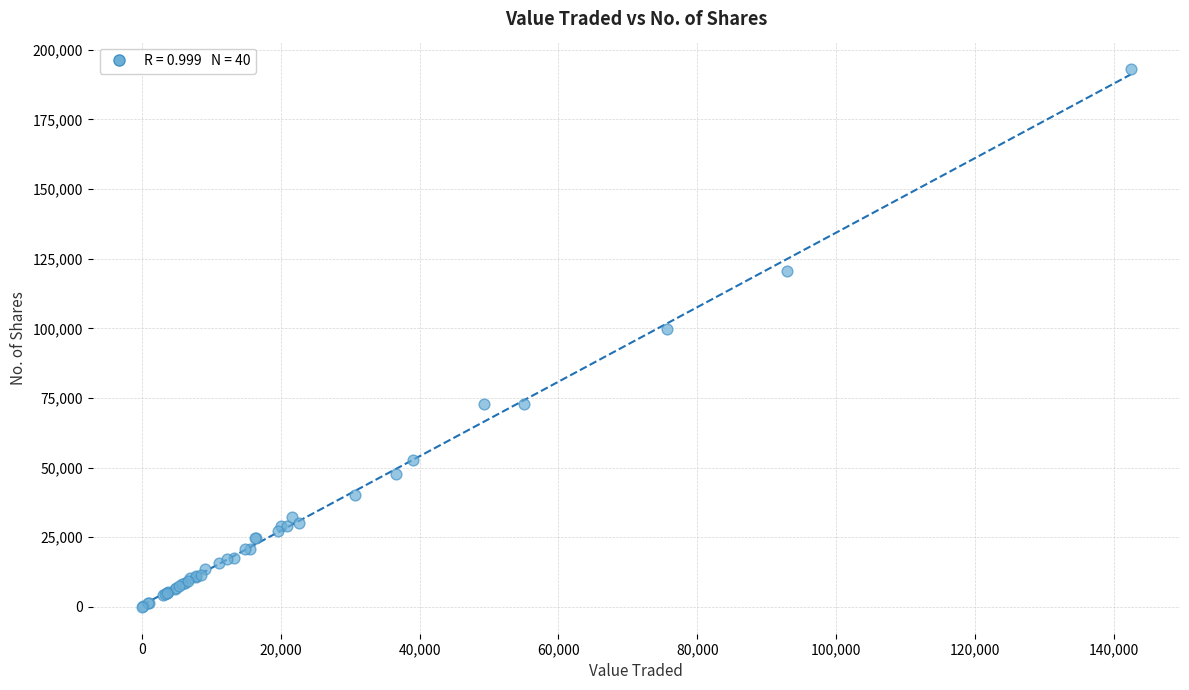

What Y value in the scatter plot is closest to 96642?

99632